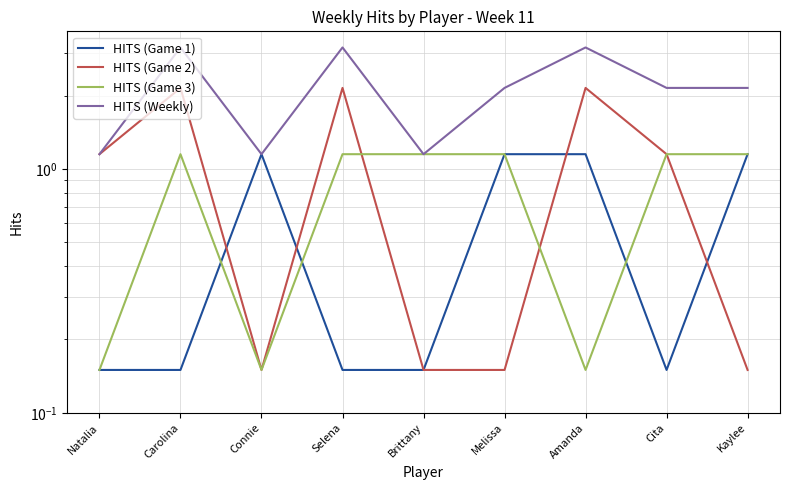

True or false: HITS (Game 1) and HITS (Weekly) intersect in this chart.

False